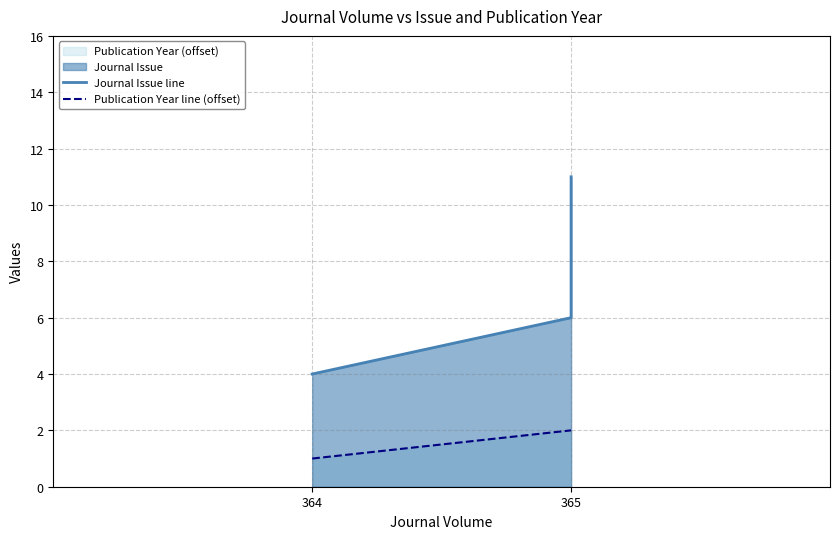

Which series changed the most between 364 and 365?

Journal Issue line